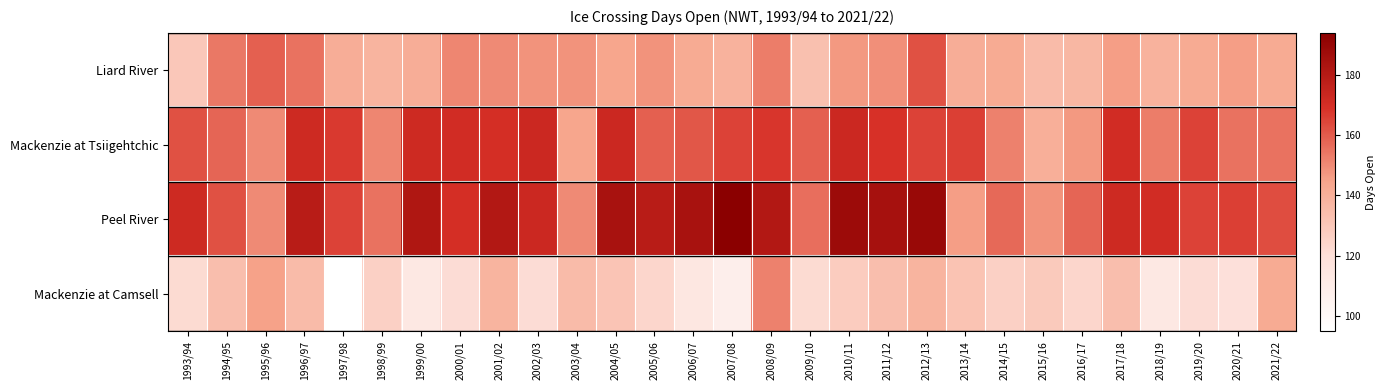

What is the total value across all series at 1998/99?

570